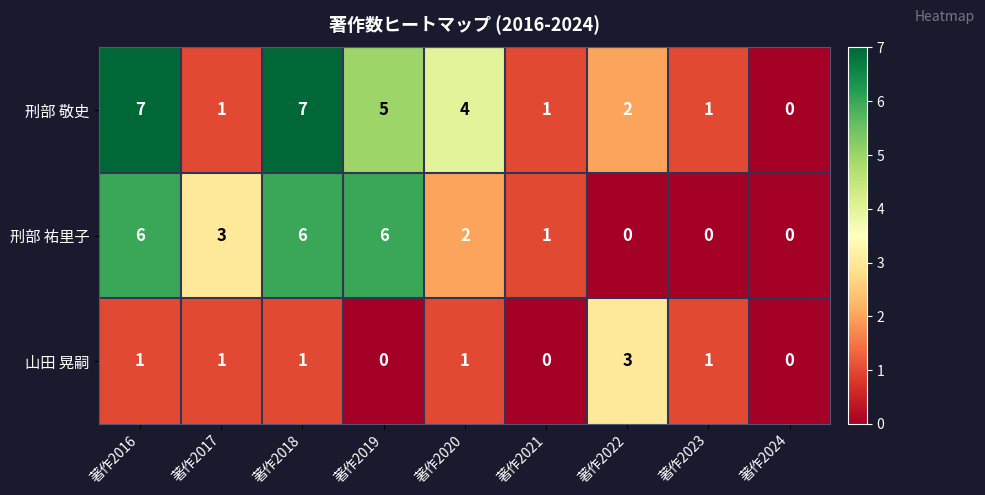

Rank the series at 著作2022 from lowest to highest value.

刑部 祐里子, 刑部 敬史, 山田 晃嗣